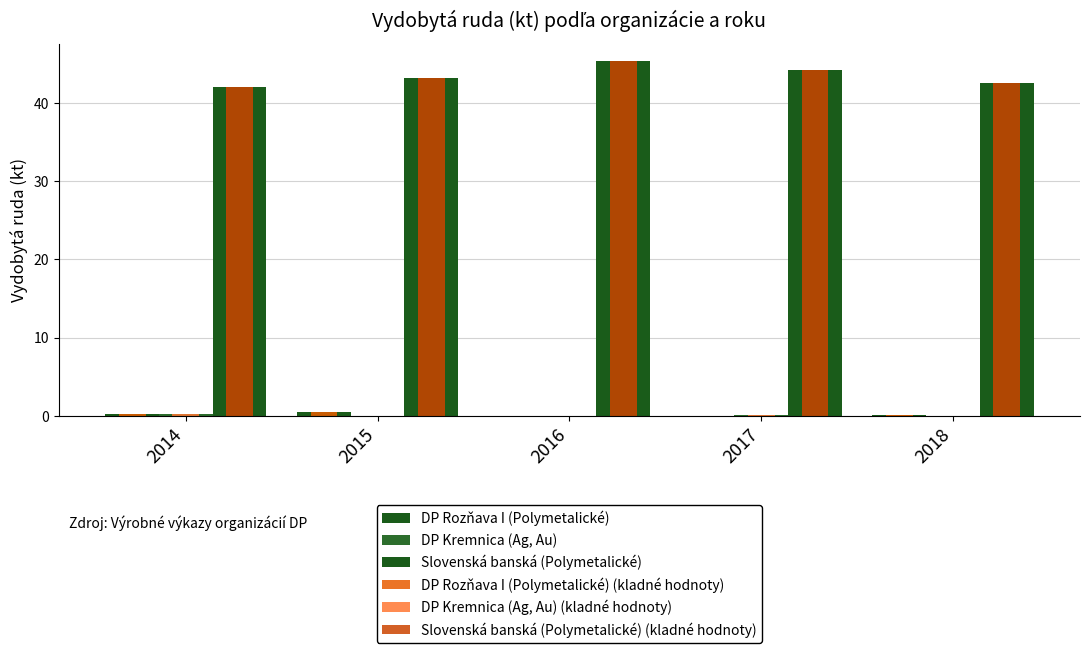

At how many categories does at least one series exceed 2?

5